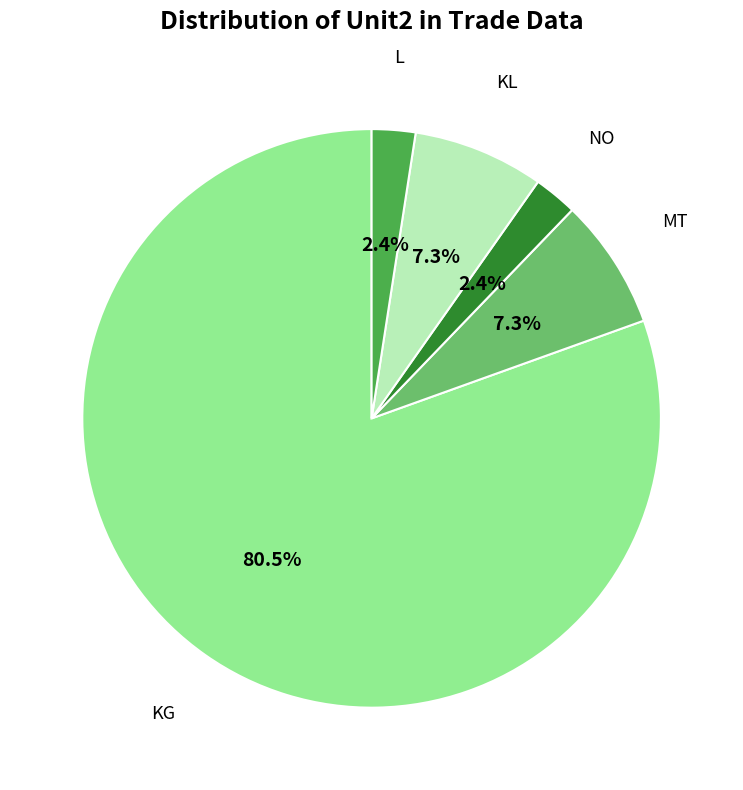

How many segments does this pie chart have?

5